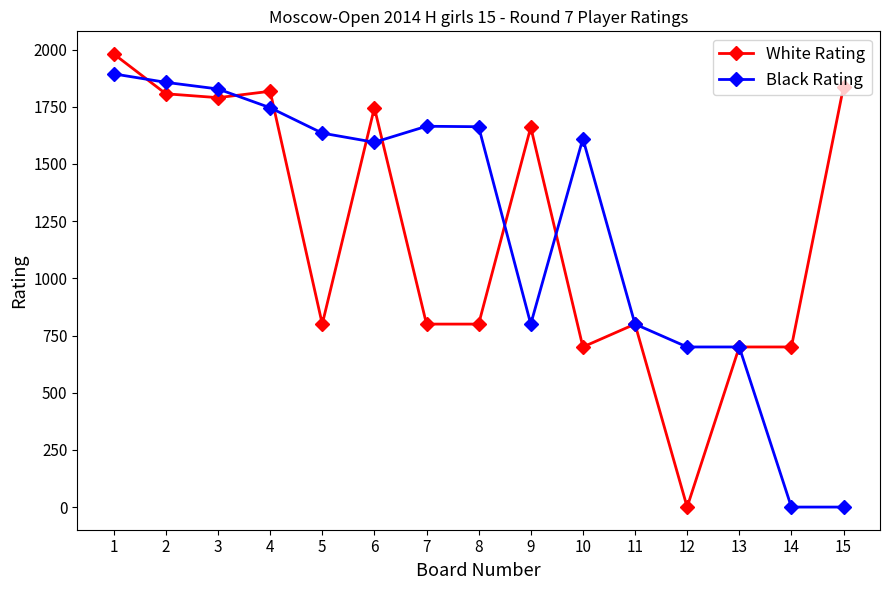

The value of White Rating at 12 is 1383. True or false?

False